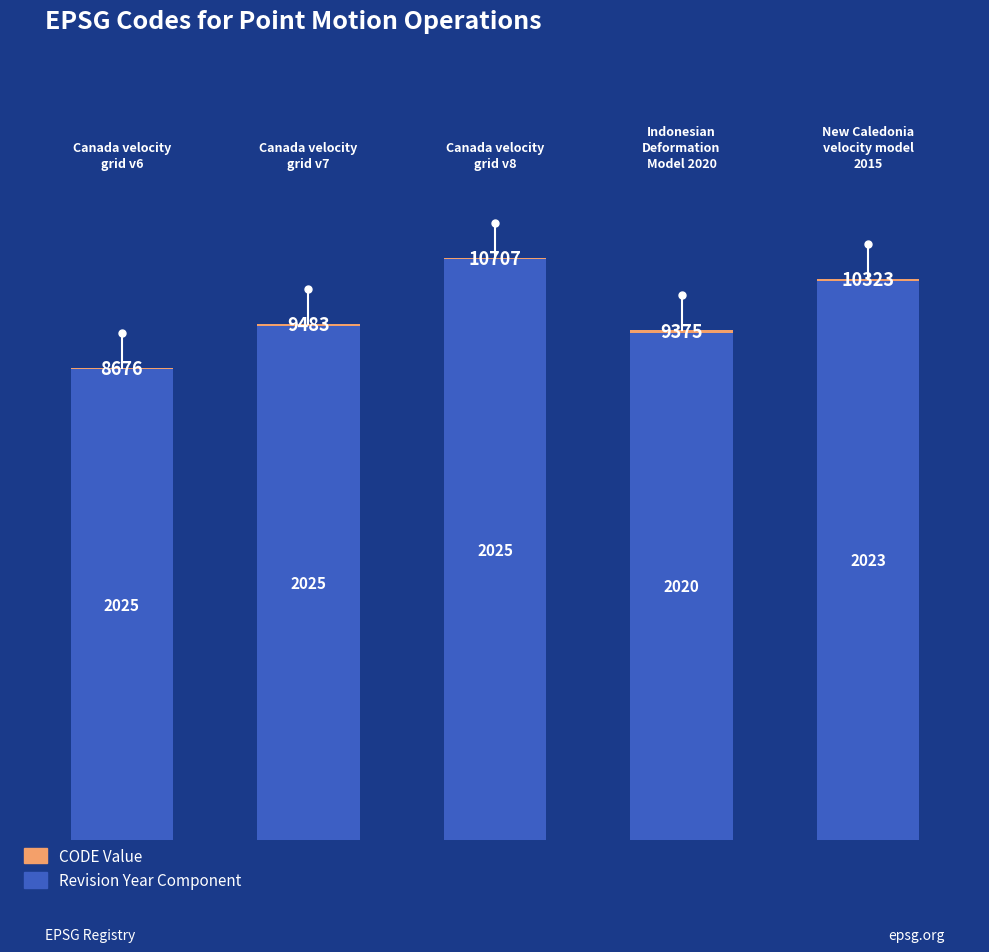

Are the bars grouped side by side (vs. stacked)?

No